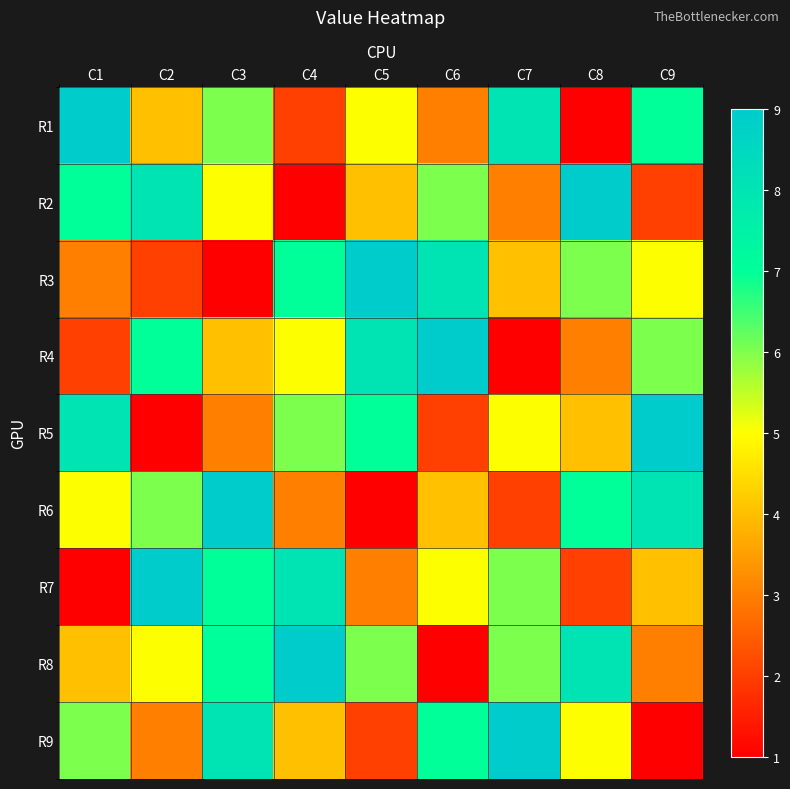

Reading right to left, transcribe all the data shown in this chart.

R1: C9=7	C8=1	C7=8	C6=3	C5=5	C4=2	C3=6	C2=4	C1=9
R2: C9=2	C8=9	C7=3	C6=6	C5=4	C4=1	C3=5	C2=8	C1=7
R3: C9=5	C8=6	C7=4	C6=8	C5=9	C4=7	C3=1	C2=2	C1=3
R4: C9=6	C8=3	C7=1	C6=9	C5=8	C4=5	C3=4	C2=7	C1=2
R5: C9=9	C8=4	C7=5	C6=2	C5=7	C4=6	C3=3	C2=1	C1=8
R6: C9=8	C8=7	C7=2	C6=4	C5=1	C4=3	C3=9	C2=6	C1=5
R7: C9=4	C8=2	C7=6	C6=5	C5=3	C4=8	C3=7	C2=9	C1=1
R8: C9=3	C8=8	C7=6	C6=1	C5=6	C4=9	C3=7	C2=5	C1=4
R9: C9=1	C8=5	C7=9	C6=7	C5=2	C4=4	C3=8	C2=3	C1=6